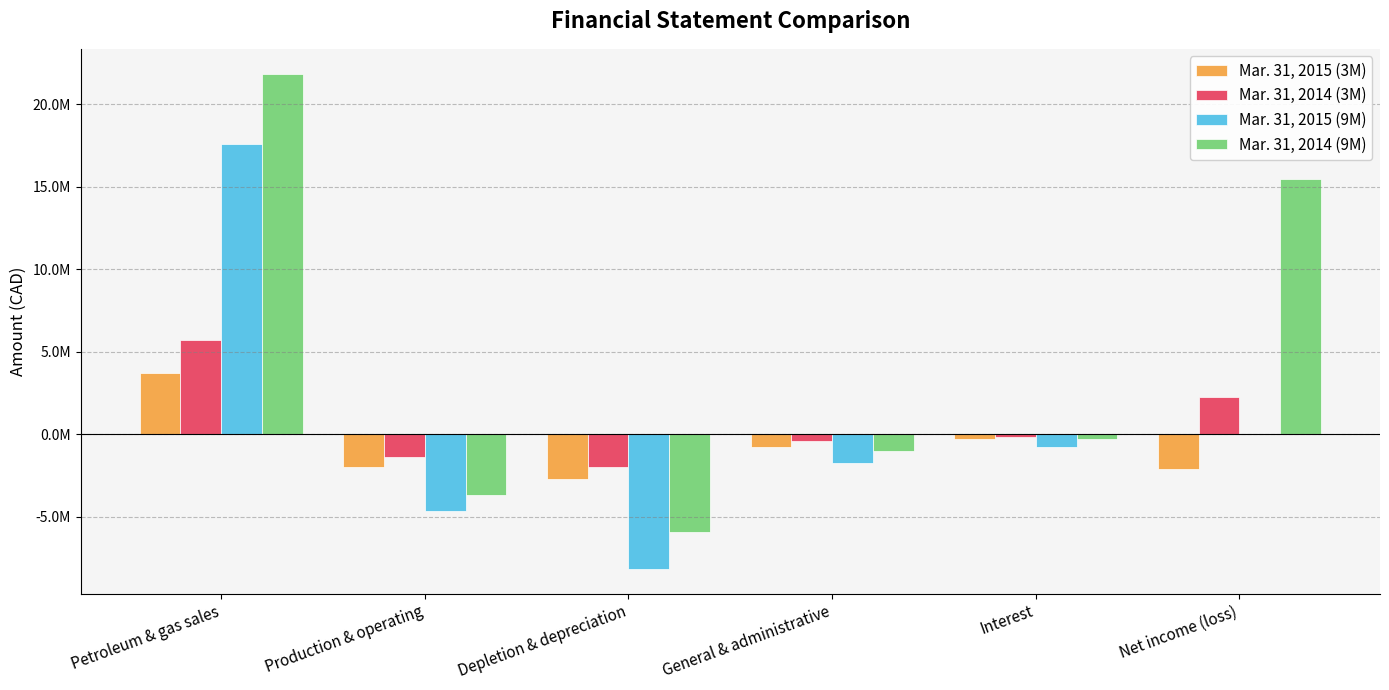

Reading left to right, transcribe all the data shown in this chart.

Mar. 31, 2015 (3M): Petroleum & gas sales=3699751	Production & operating=-1959220	Depletion & depreciation=-2704024	General & administrative=-803864	Interest=-279960	Net income (loss)=-2111867
Mar. 31, 2014 (3M): Petroleum & gas sales=5723518	Production & operating=-1396682	Depletion & depreciation=-1979354	General & administrative=-403956	Interest=-150209	Net income (loss)=2253679
Mar. 31, 2015 (9M): Petroleum & gas sales=17593290	Production & operating=-4651407	Depletion & depreciation=-8166473	General & administrative=-1717499	Interest=-794918	Net income (loss)=33063
Mar. 31, 2014 (9M): Petroleum & gas sales=21862258	Production & operating=-3665343	Depletion & depreciation=-5937645	General & administrative=-1033933	Interest=-279977	Net income (loss)=15499542